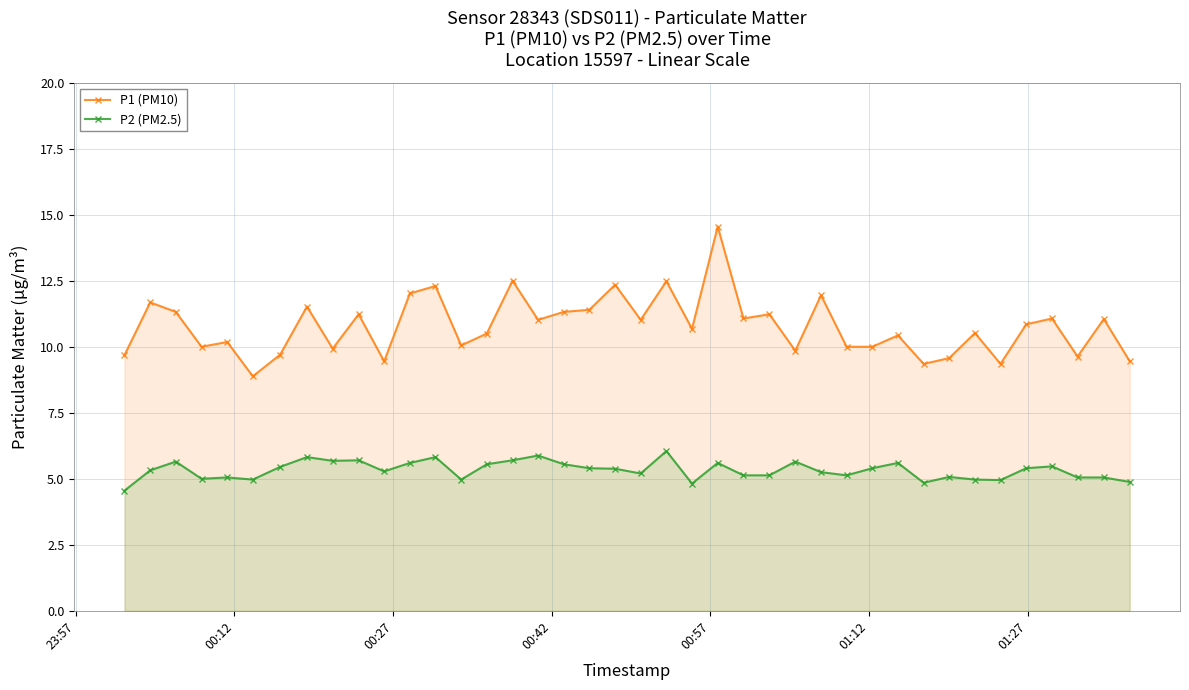

Which series has the widest spread of values?

P1 (PM10)